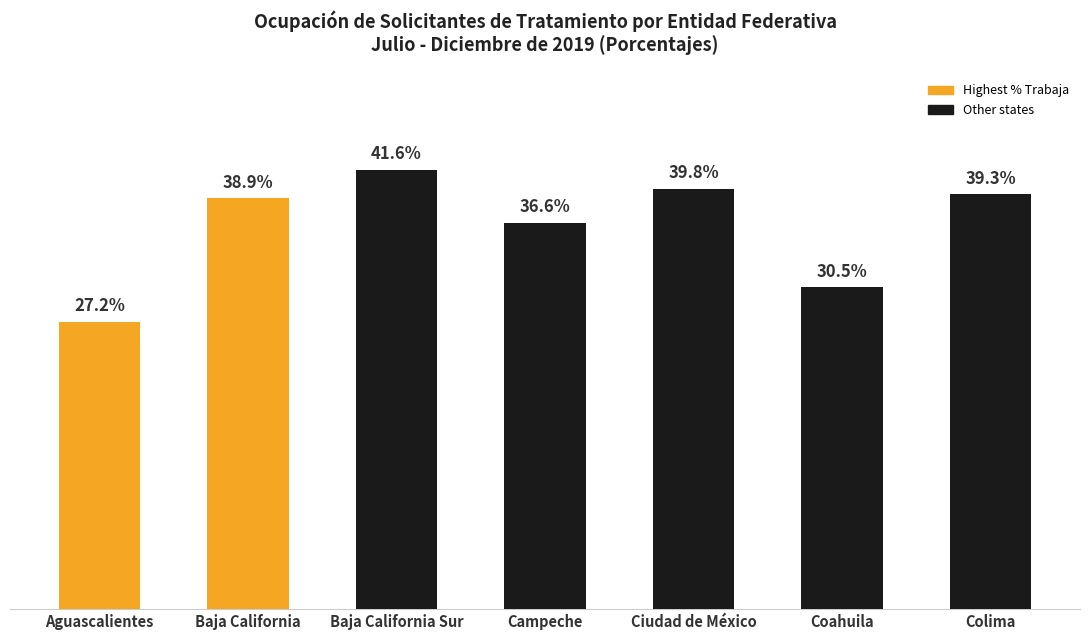

At which category does the chart reach its minimum across all series?

Aguascalientes